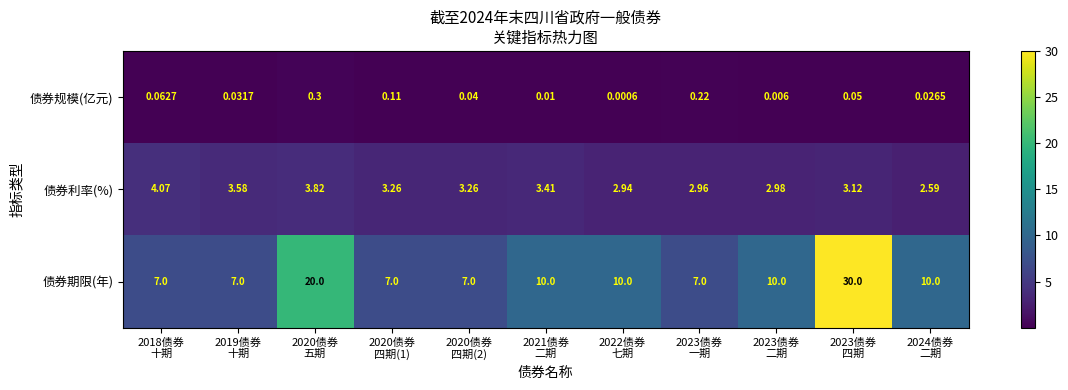

Rank the series at 2020债券
五期 from highest to lowest value.

债券期限(年), 债券利率(%), 债券规模(亿元)